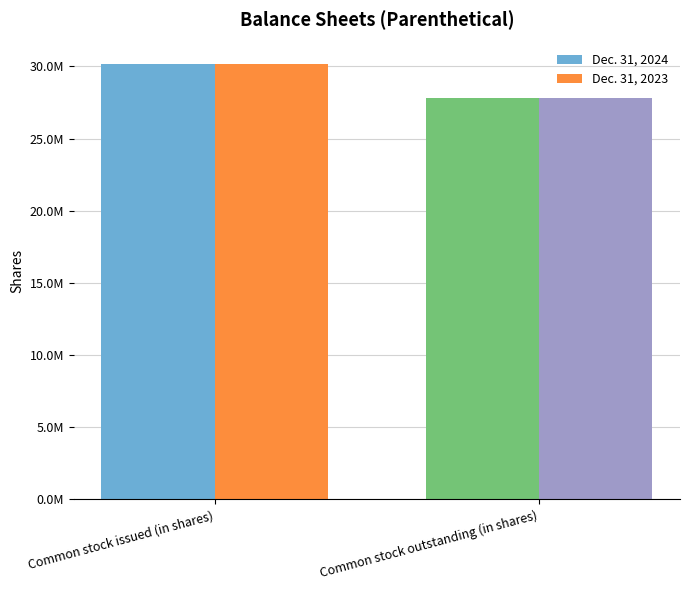

Between Common stock issued (in shares) and Common stock outstanding (in shares), which series saw the biggest shift?

Dec. 31, 2024